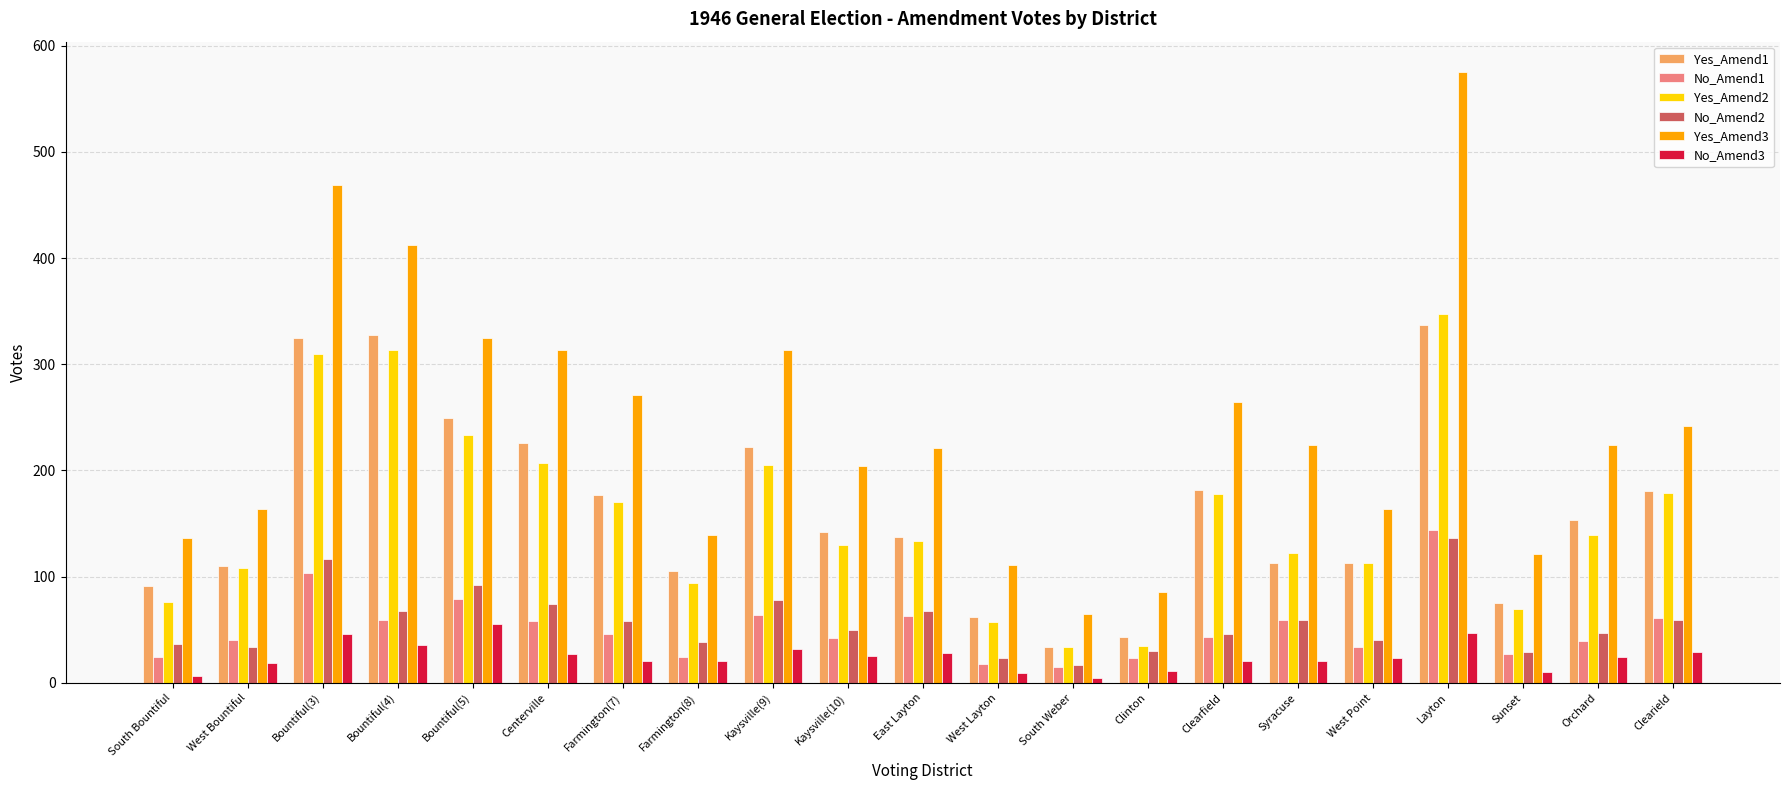

Rank the series by their maximum value, from lowest to highest.

No_Amend3, No_Amend2, No_Amend1, Yes_Amend1, Yes_Amend2, Yes_Amend3